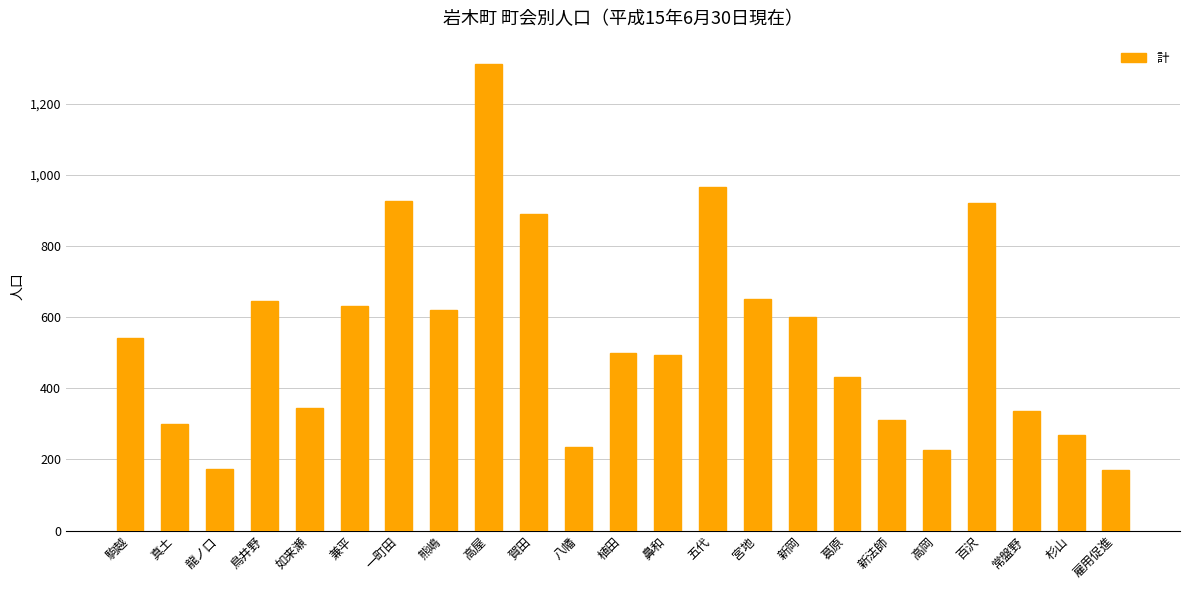

What is the minimum value shown in the chart?

170